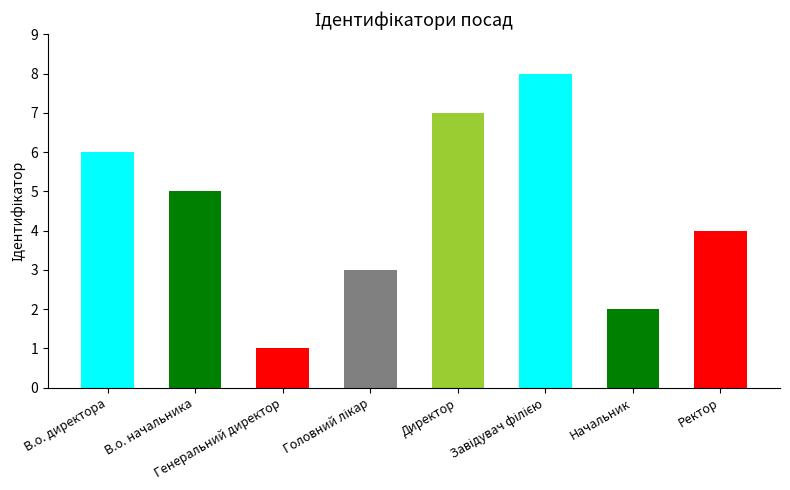

Rank the categories by value from lowest to highest.

Генеральний директор, Начальник, Головний лікар, Ректор, В.о. начальника, В.о. директора, Директор, Завідувач філією